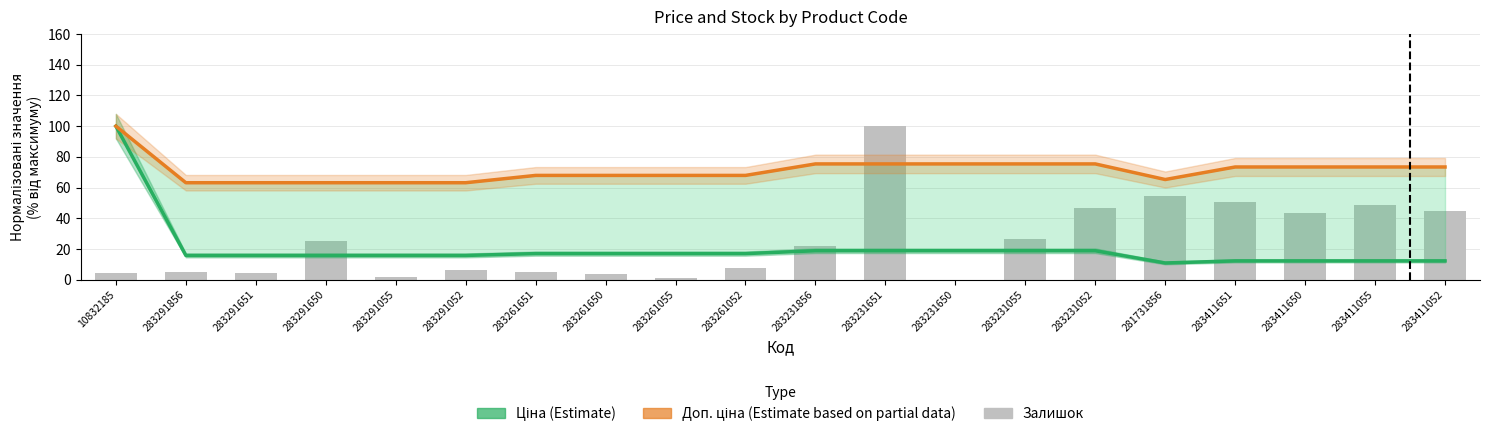

Reading left to right, extract all data points from this chart.

Ціна (Estimate): 10832185=100.0	283291856=15.8	283291651=15.8	283291650=15.8	283291055=15.8	283291052=15.8	283261651=17.0	283261650=17.0	283261055=17.0	283261052=17.0	283231856=18.9	283231651=18.9	283231650=18.9	283231055=18.9	283231052=18.9	281731856=10.9	283411651=12.2	283411650=12.2	283411055=12.2	283411052=12.2
Доп. ціна (Estimate based on partial data): 10832185=100.0	283291856=63.2	283291651=63.2	283291650=63.2	283291055=63.2	283291052=63.2	283261651=67.9	283261650=67.9	283261055=67.9	283261052=67.9	283231856=75.4	283231651=75.4	283231650=75.4	283231055=75.4	283231052=75.4	281731856=65.2	283411651=73.4	283411650=73.4	283411055=73.4	283411052=73.4
Залишок: 10832185=4.1	283291856=5.2	283291651=4.1	283291650=25.0	283291055=1.7	283291052=6.4	283261651=5.2	283261650=3.5	283261055=1.2	283261052=7.6	283231856=22.1	283231651=100.0	283231650=0.0	283231055=26.7	283231052=46.5	281731856=54.7	283411651=50.6	283411650=43.6	283411055=48.8	283411052=44.8